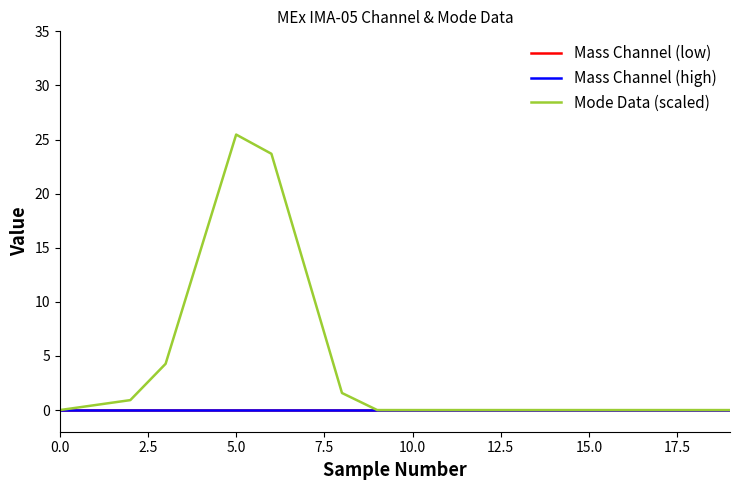

True or false: Mass Channel (low) and Mode Data (scaled) cross at least once.

False